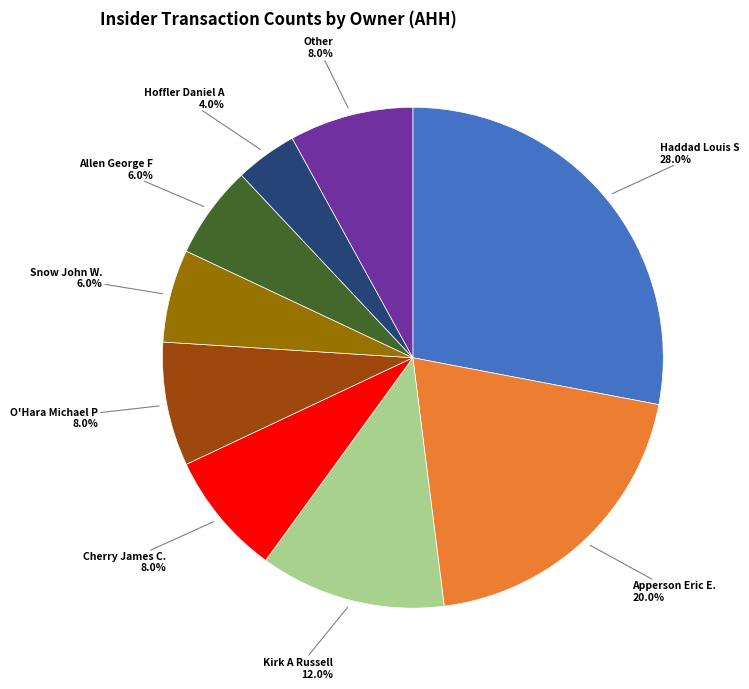

Is there any slice that represents more than half of the pie?

No